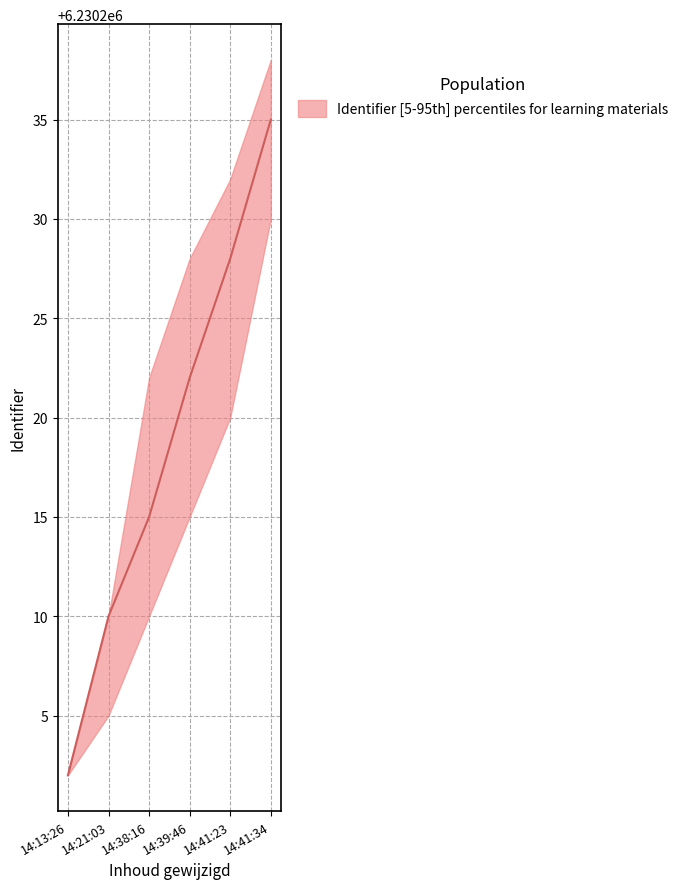

At which category is the sum across all series the highest?

2020-08-23 14:41:34